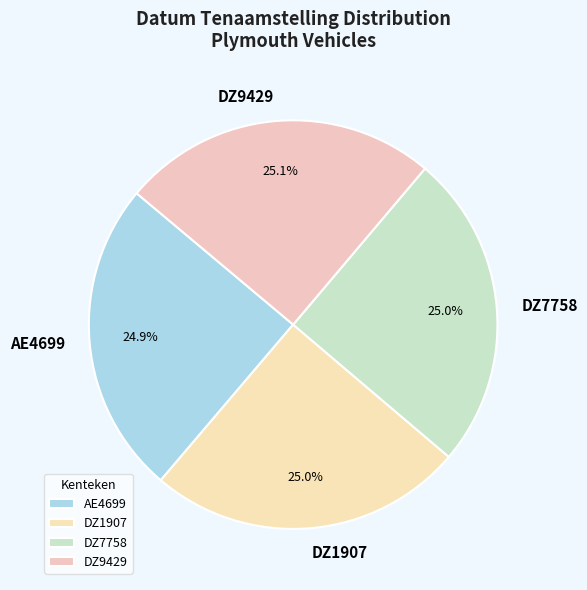

Does any single category account for the majority?

No